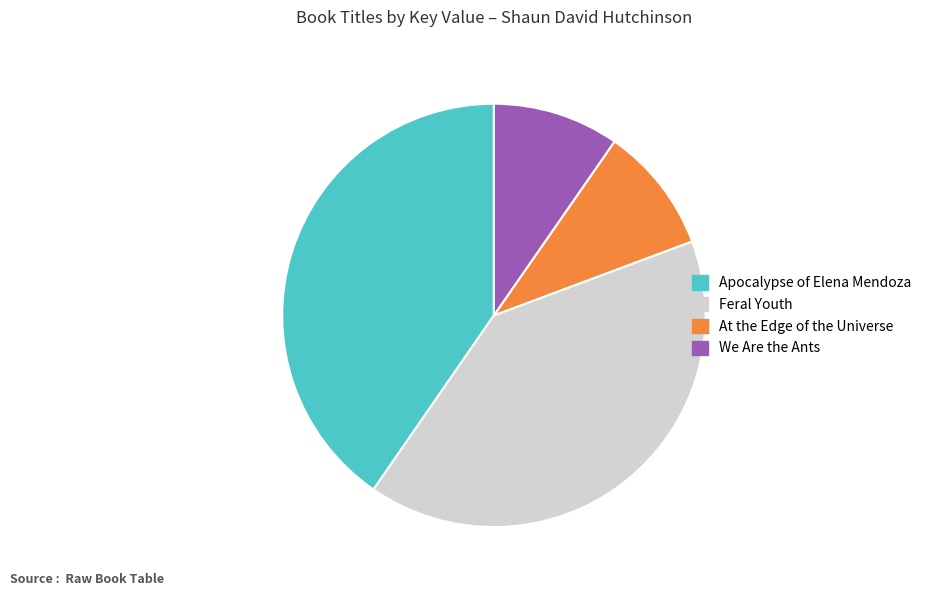

Is it true that Feral Youth is 40% of the pie?

True